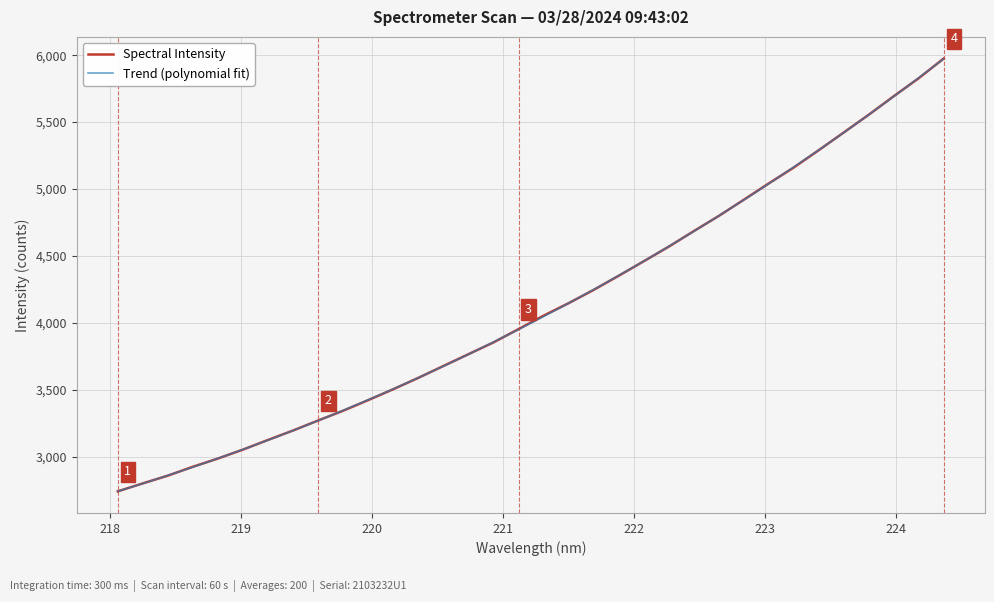

What is the sum of all values?

140268.1